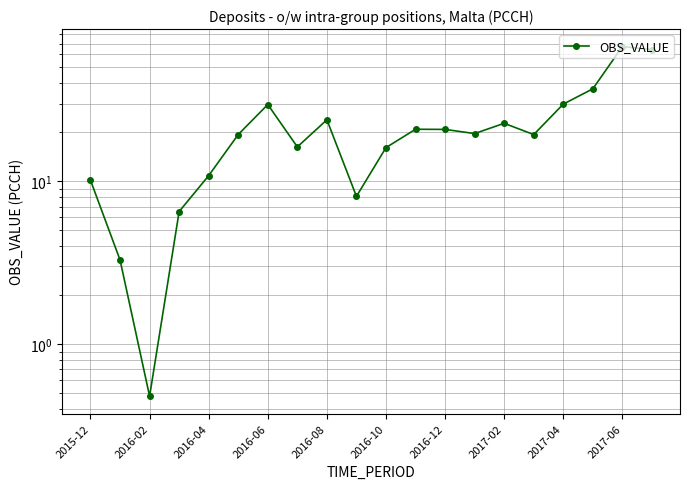

How many data points does each series have?

20